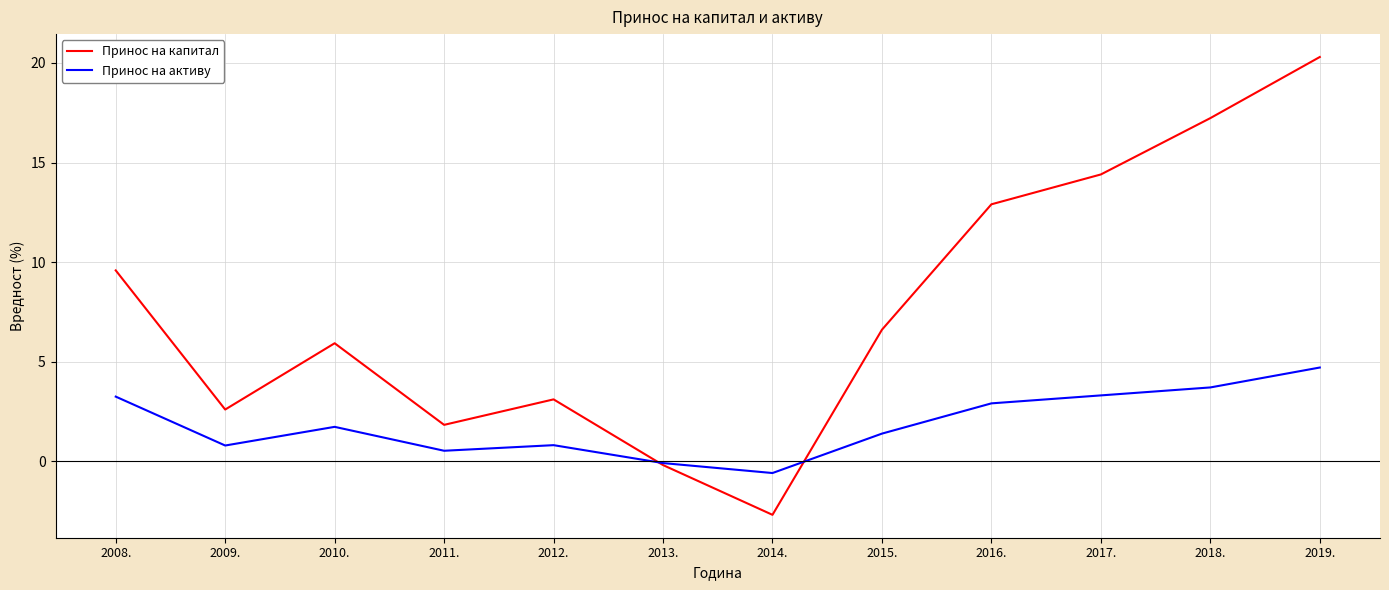

Which series has the widest spread of values?

Принос на капитал